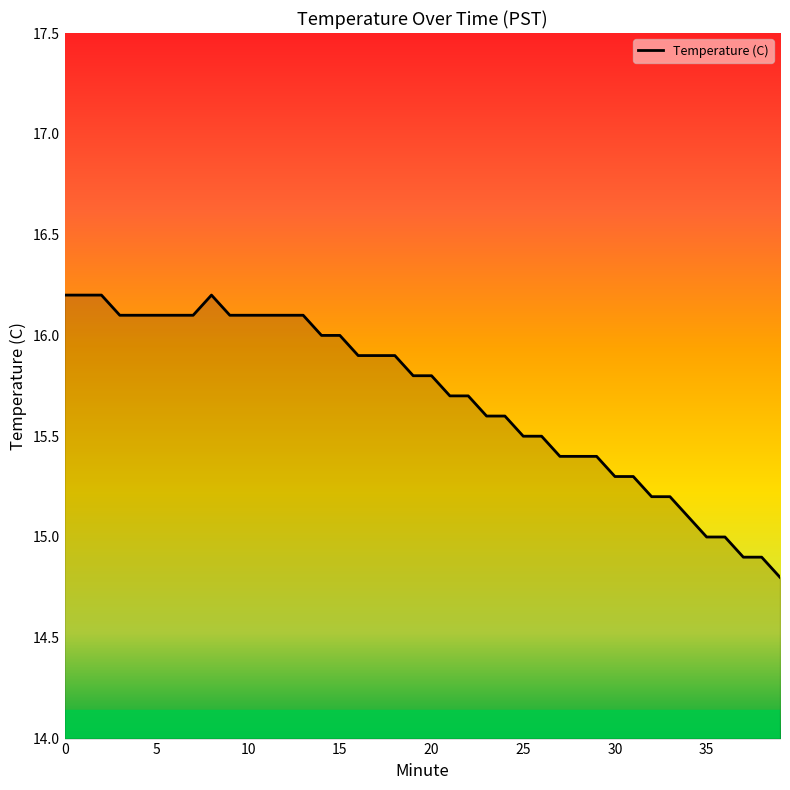

What is the smallest value displayed?

14.8